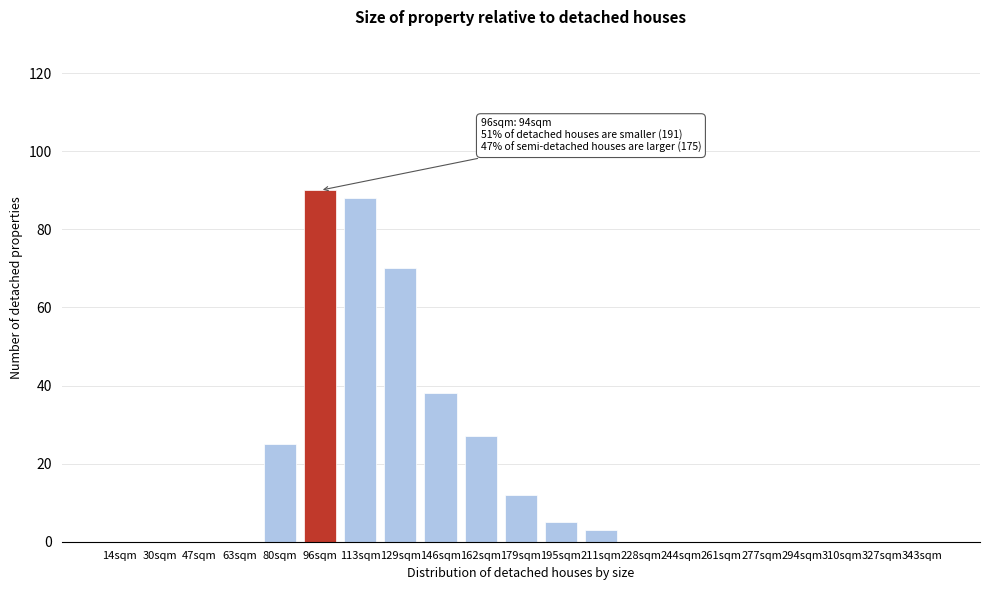

Reading left to right, list all the values displayed in this chart.

14sqm=0	30sqm=0	47sqm=0	63sqm=0	80sqm=25	96sqm=90	113sqm=88	129sqm=70	146sqm=38	162sqm=27	179sqm=12	195sqm=5	211sqm=3	228sqm=0	244sqm=0	261sqm=0	277sqm=0	294sqm=0	310sqm=0	327sqm=0	343sqm=0